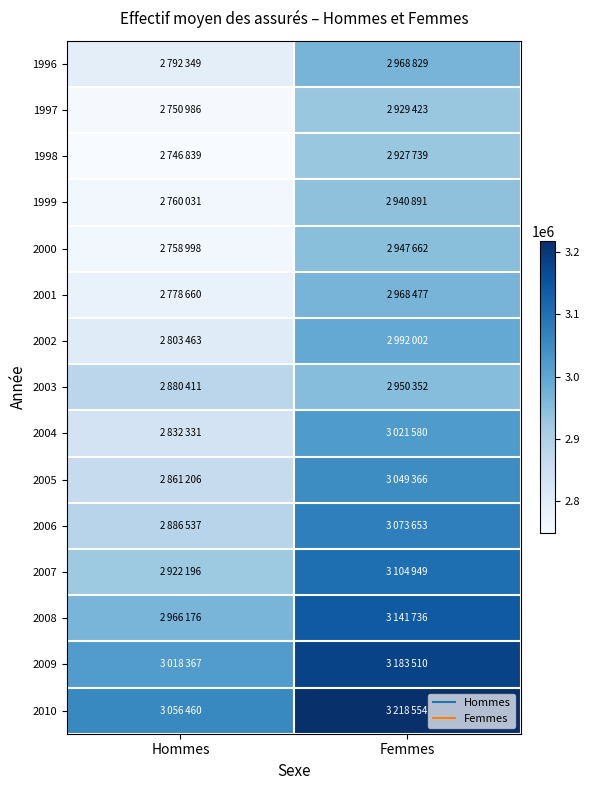

At which category is the sum across all series the highest?

Femmes